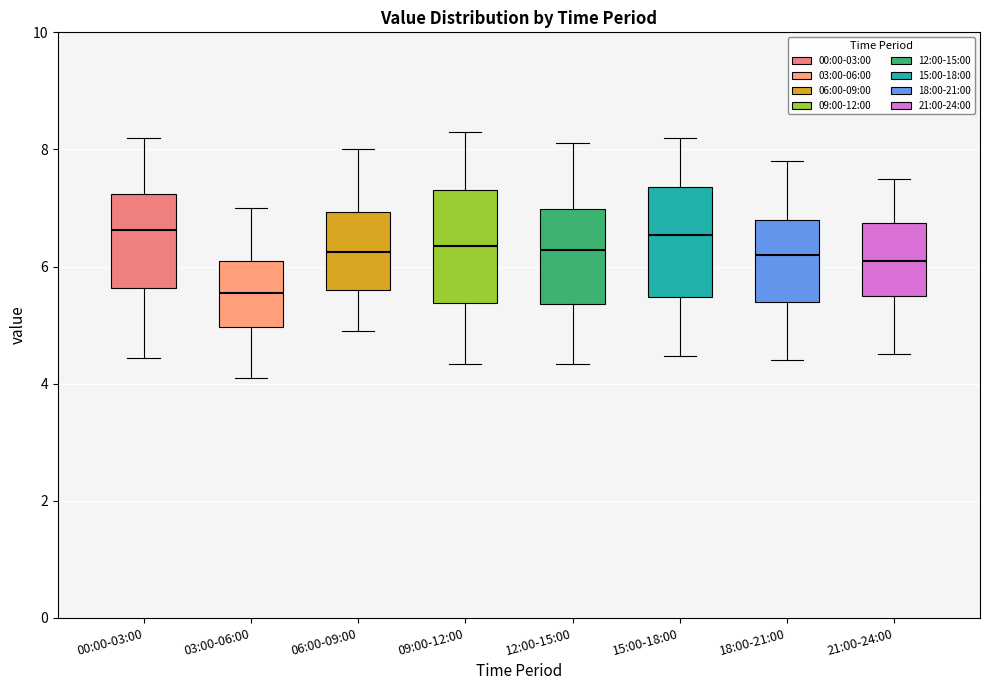

Reading left to right, transcribe this box plot: for each box, give where its median line is, the range the box spans, and where its two whiskers end, as read against the y-axis. The values are not printed on the chart, so give them approximately, as read against the axis.

00:00-03:00: median 6.6, box 5.6 to 7.2, whiskers 4.4 to 8.2
03:00-06:00: median 5.6, box 5.0 to 6.2, whiskers 4.2 to 7.0
06:00-09:00: median 6.2, box 5.6 to 7.0, whiskers 5.0 to 8.0
09:00-12:00: median 6.4, box 5.4 to 7.4, whiskers 4.4 to 8.4
12:00-15:00: median 6.2, box 5.4 to 7.0, whiskers 4.4 to 8.2
15:00-18:00: median 6.6, box 5.4 to 7.4, whiskers 4.4 to 8.2
18:00-21:00: median 6.2, box 5.4 to 6.8, whiskers 4.4 to 7.8
21:00-24:00: median 6.2, box 5.6 to 6.8, whiskers 4.6 to 7.6